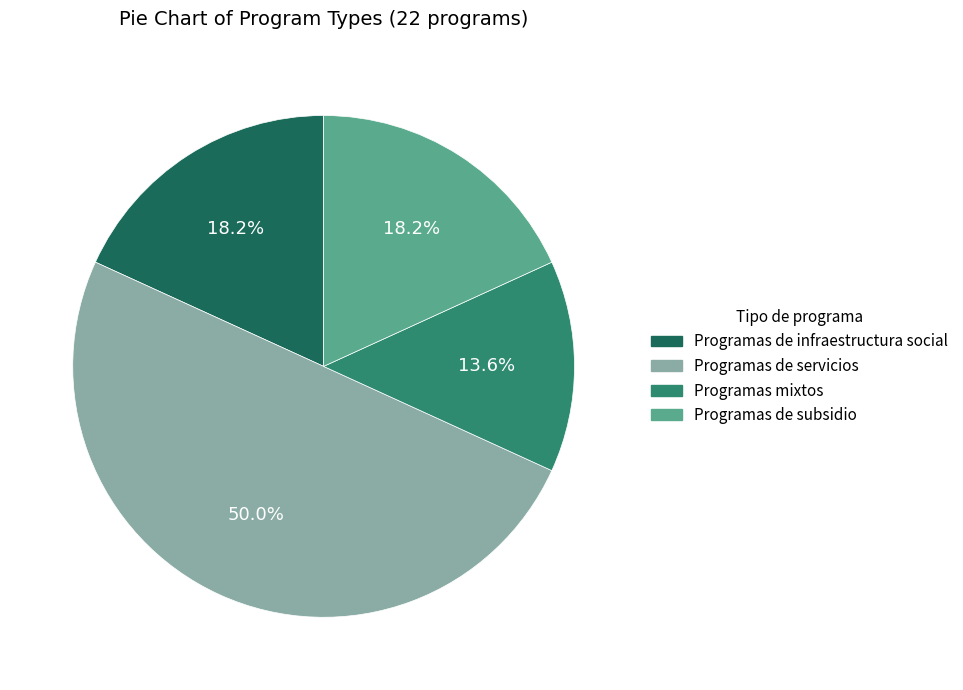

To the nearest percent, what is the average slice percentage?

25%